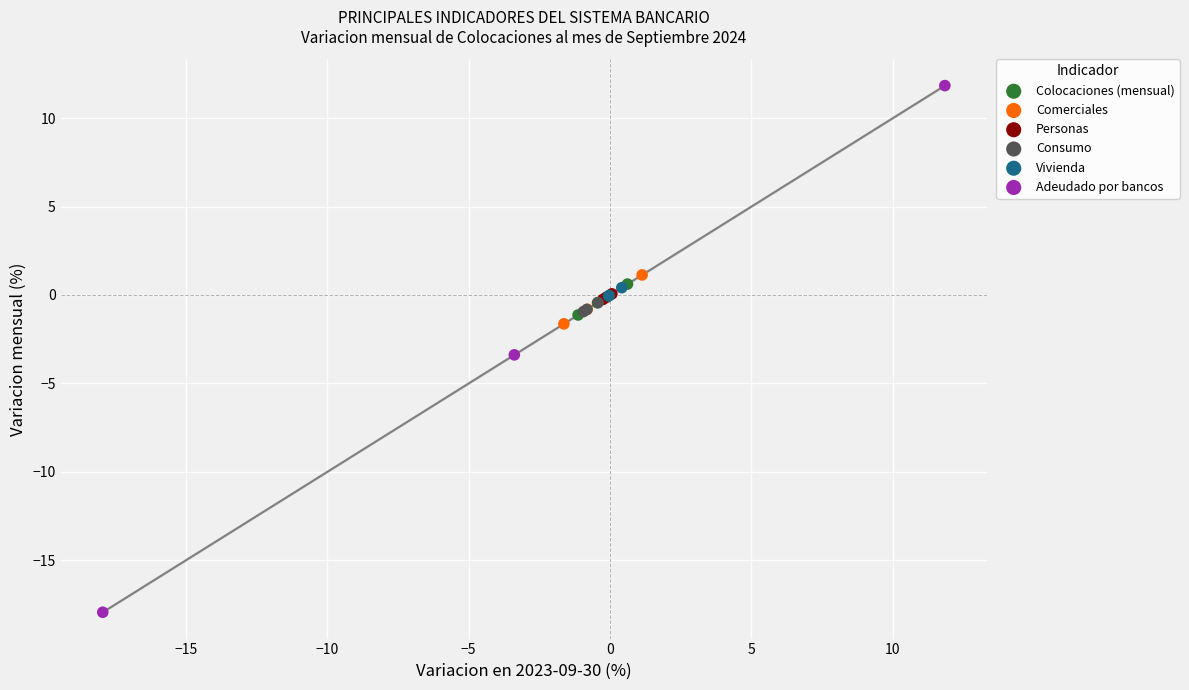

Which series has the widest spread of Y values?

Adeudado por bancos